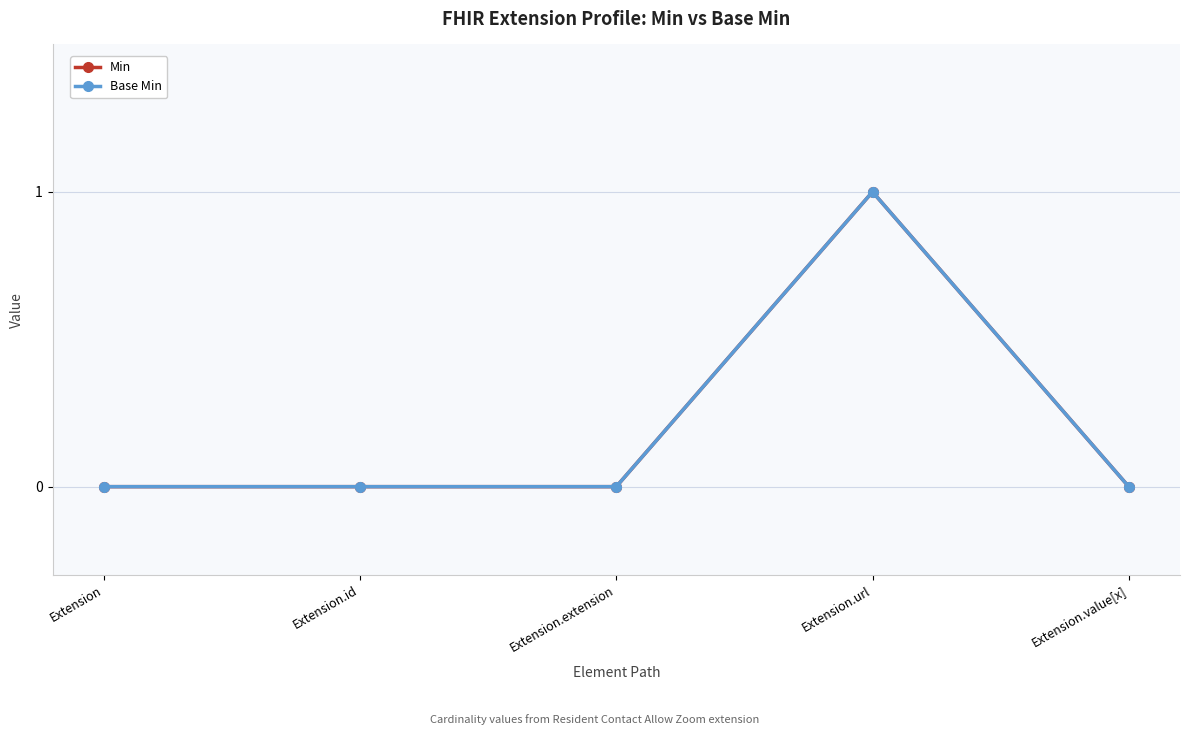

At which category does Base Min reach its first local peak?

Extension.url